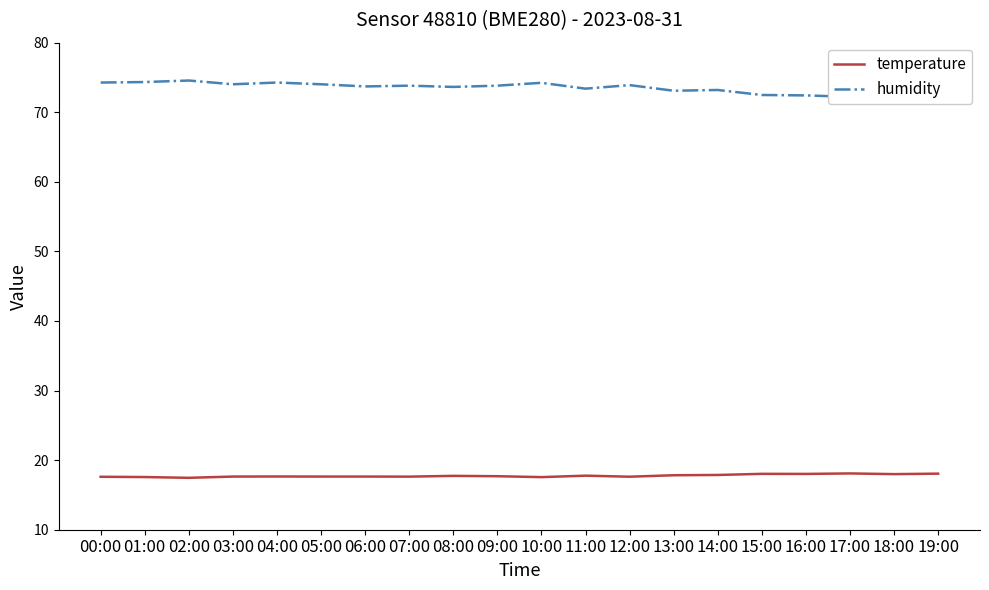

At which label does humidity reach its peak?

02:00